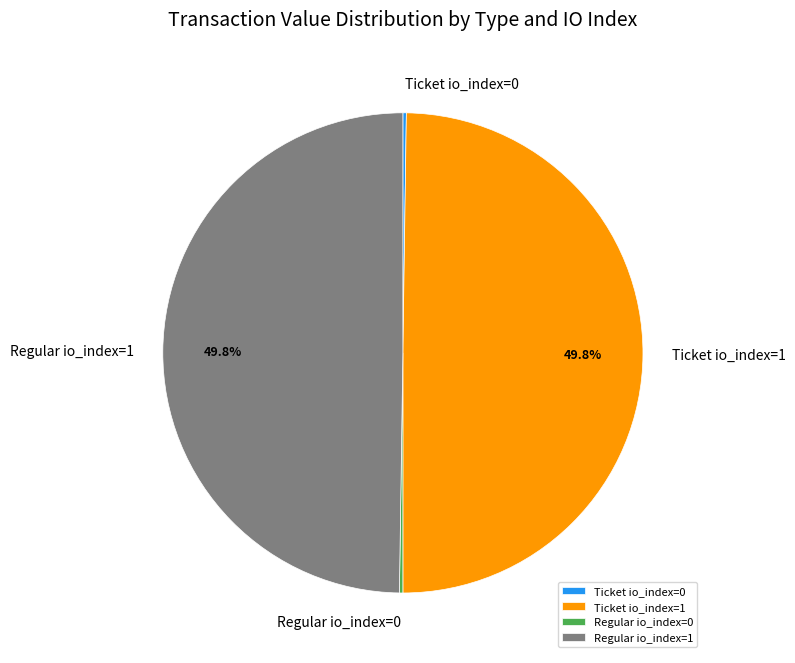

What percentage is NOT represented by Ticket io_index=1?

50.2%